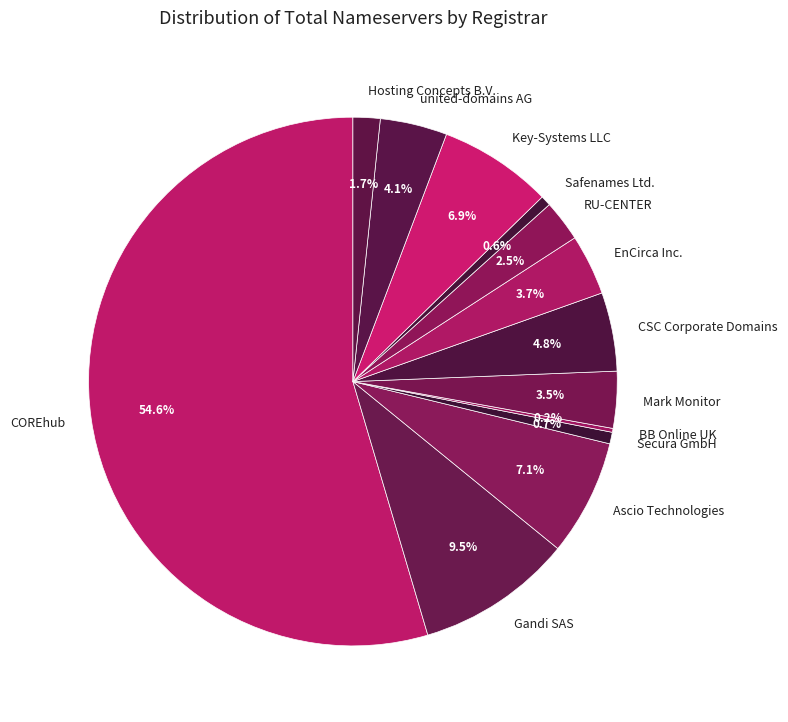

Which category has the biggest portion of the pie?

COREhub